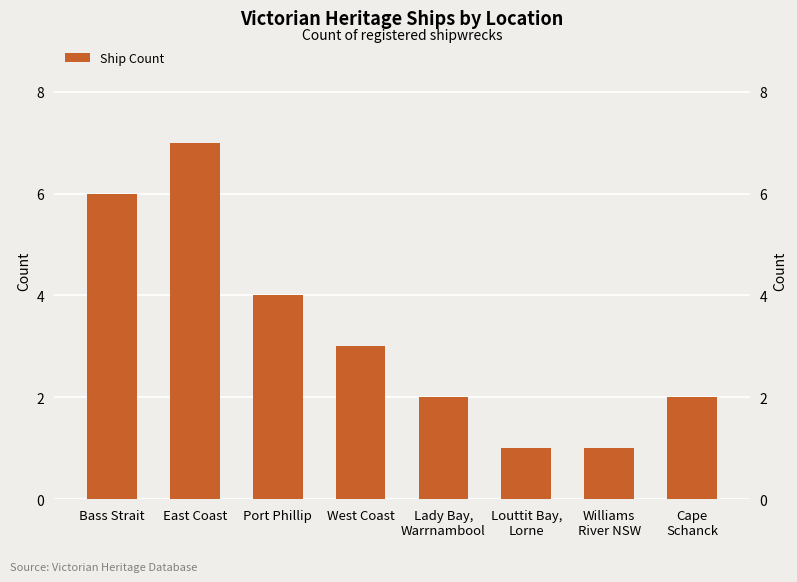

Which label corresponds to the smallest value in the chart?

Louttit Bay,
Lorne